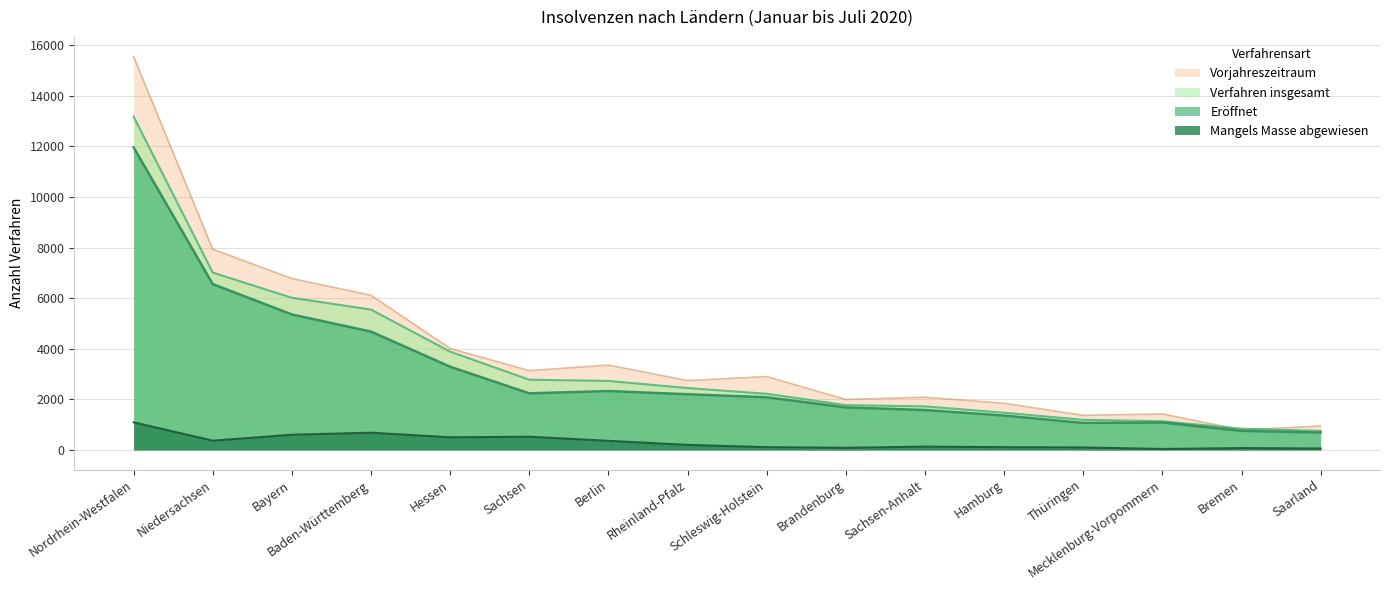

At which category is the sum across all series the highest?

Nordrhein-Westfalen